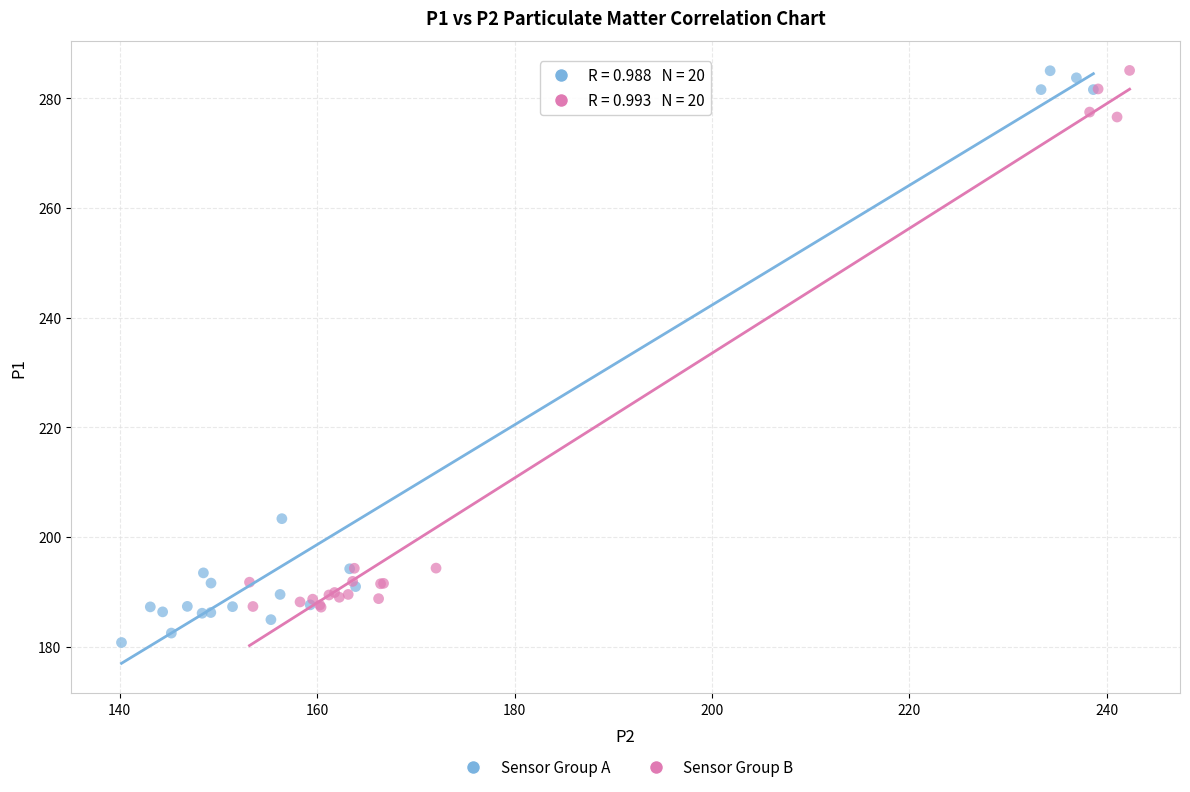

Which series contains the lowest Y value?

Sensor Group A